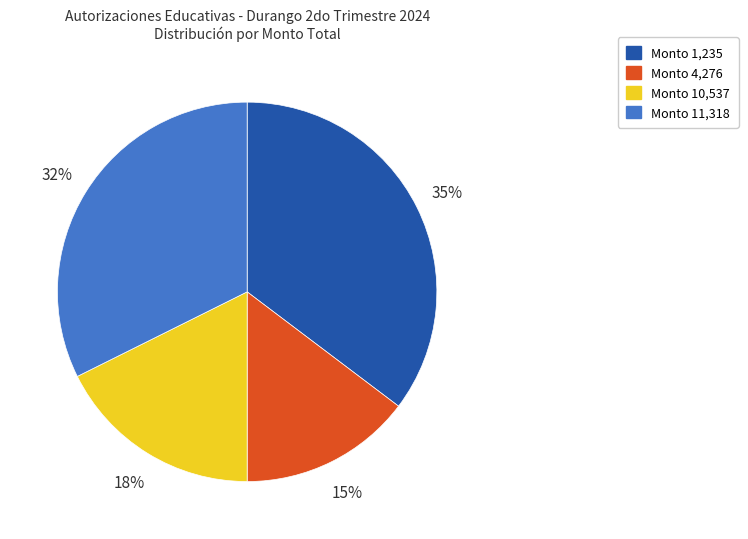

Is there any slice that represents more than half of the pie?

No